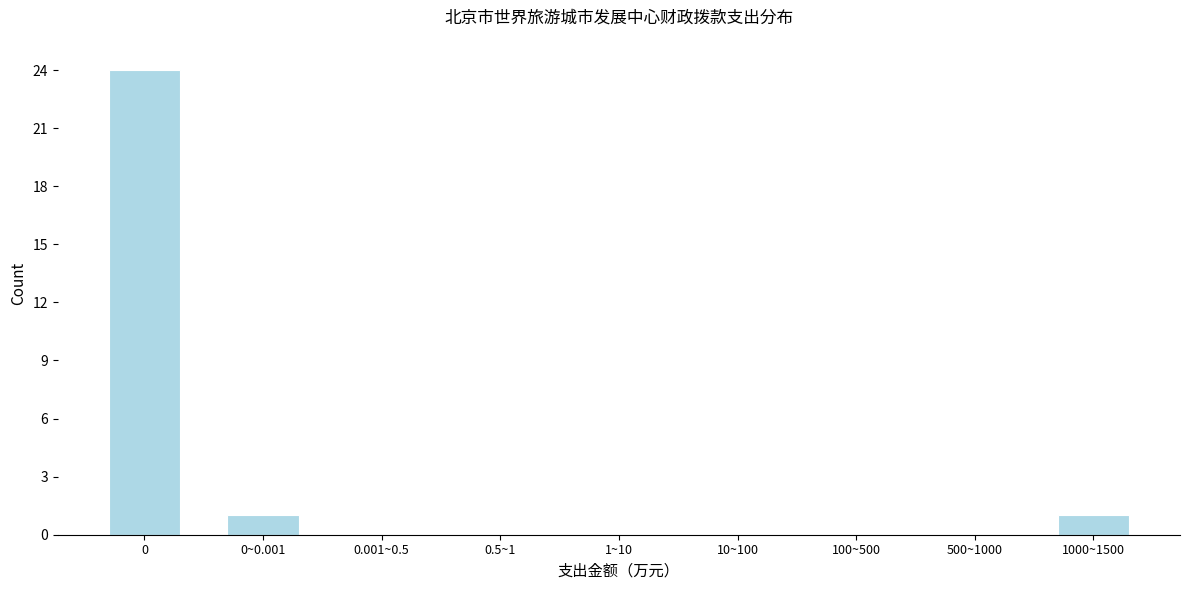

Reading left to right, extract all data points from this chart.

0=24	0~0.001=1	0.001~0.5=0	0.5~1=0	1~10=0	10~100=0	100~500=0	500~1000=0	1000~1500=1